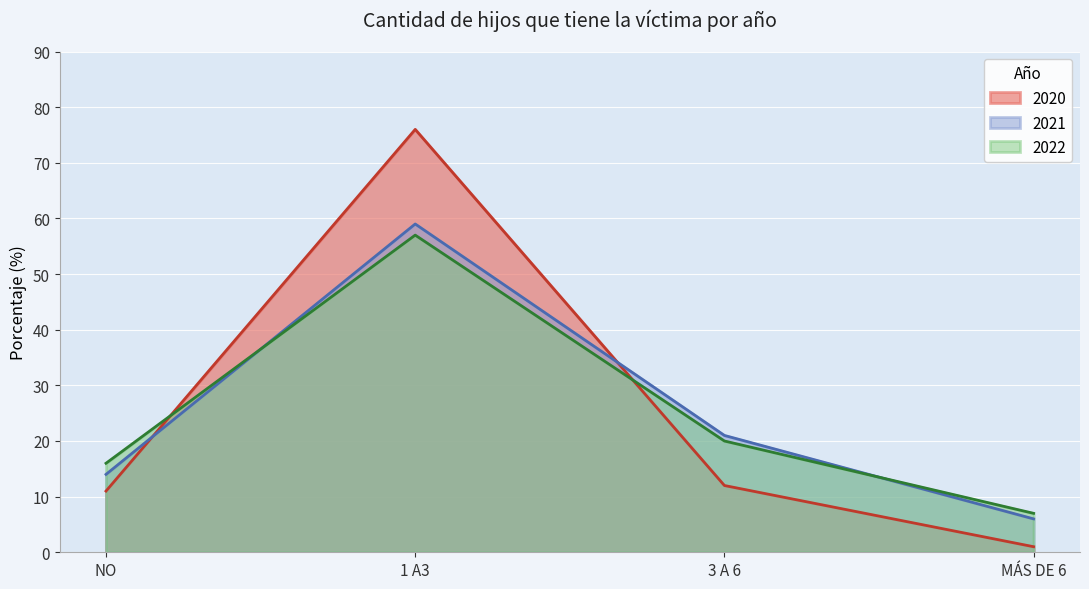

How many values in the 2022 series exceed 20?

1